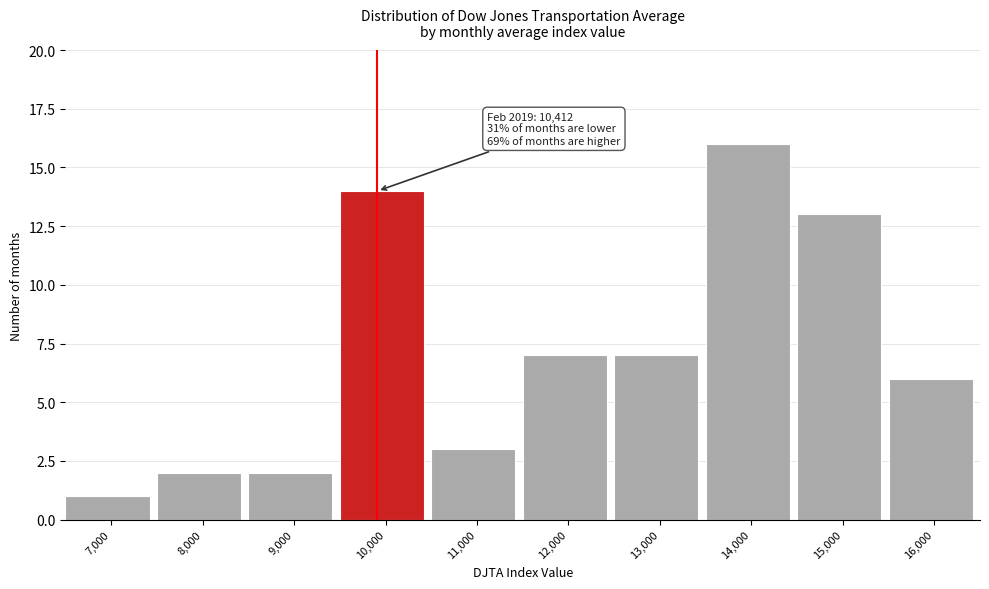

Reading right to left, what are all the values shown in this chart?

6	13	16	7	7	3	14	2	2	1